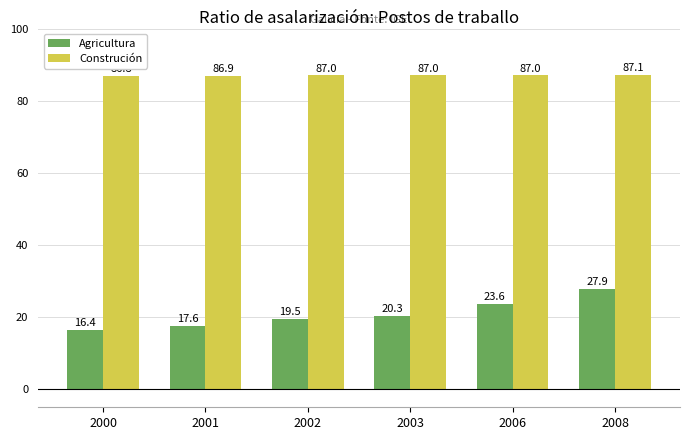

Which series has the largest total across all categories?

Construción